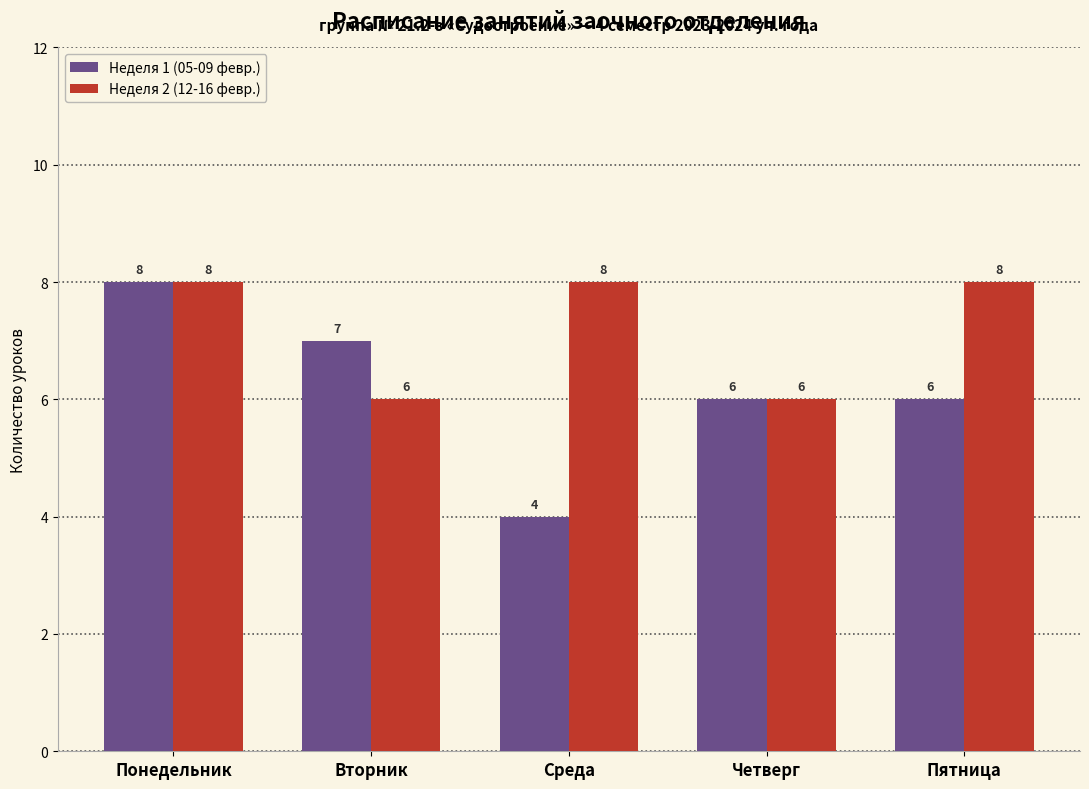

What is the label of the 2nd bar from the left?

Вторник